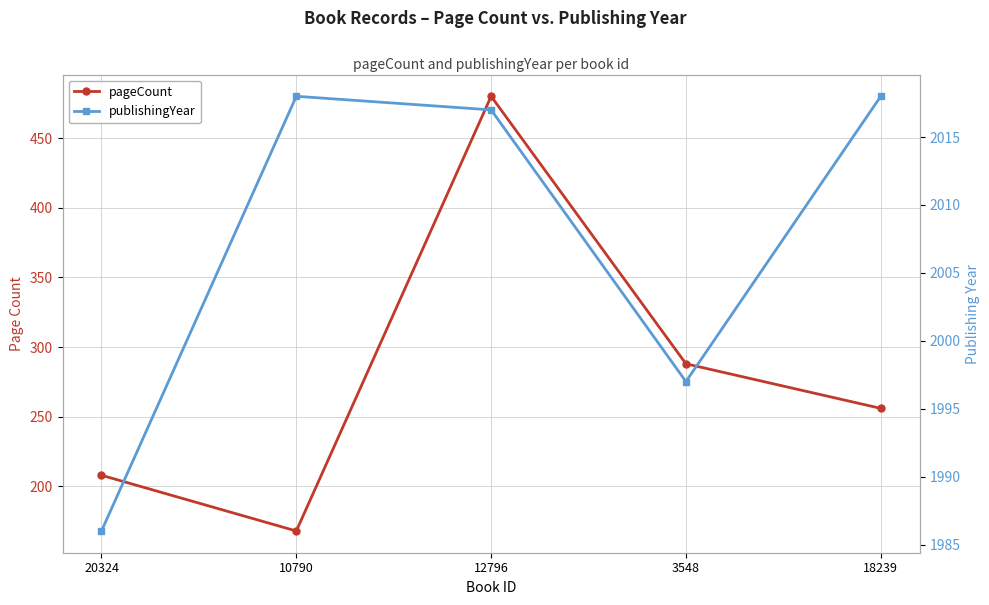

What is the difference between the highest and lowest values at 10790?

1850